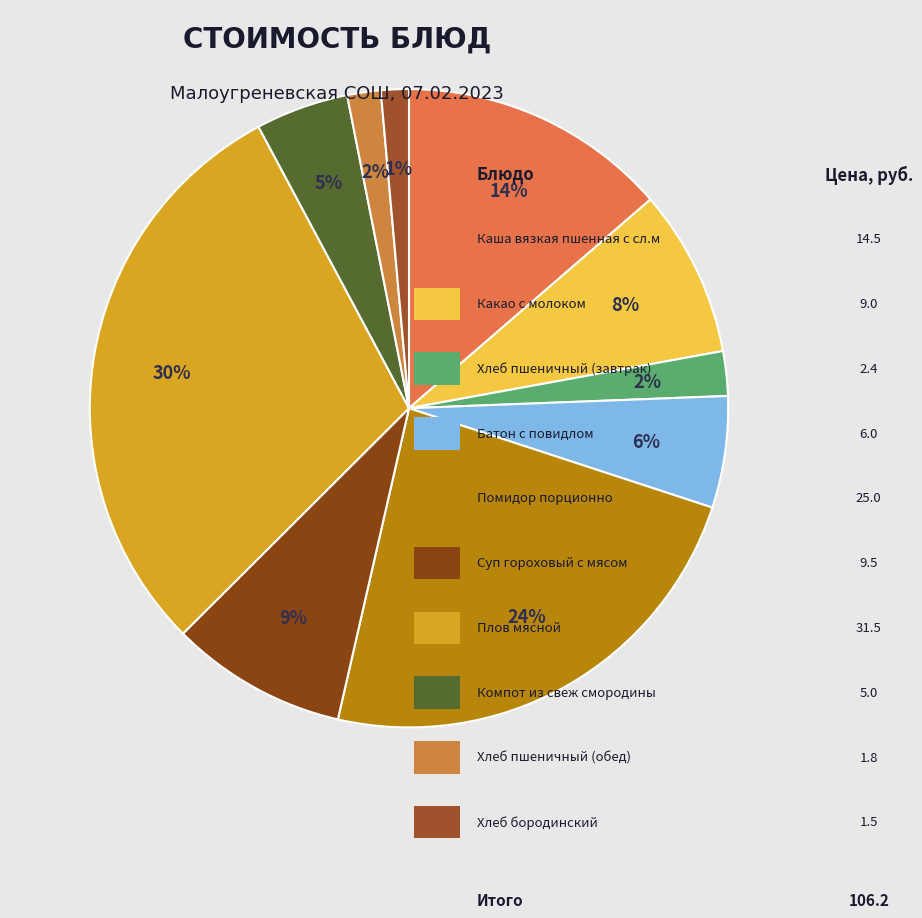

To the nearest percent, what is the difference between the largest and smallest slice percentages?

28%